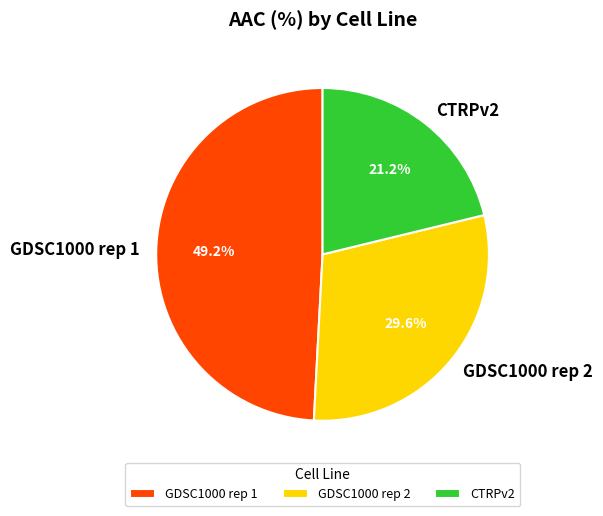

What percentage is the CTRPv2 slice, to the nearest percent?

21%